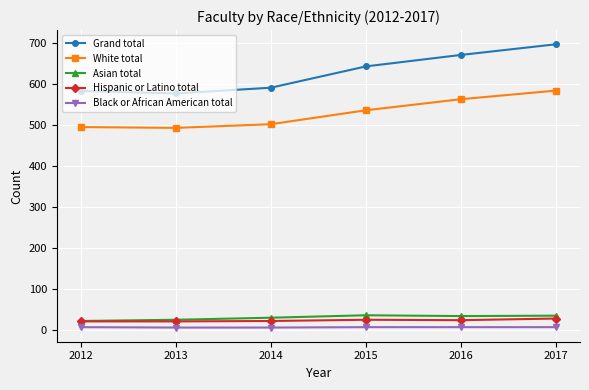

Which series has the widest spread of values?

Grand total